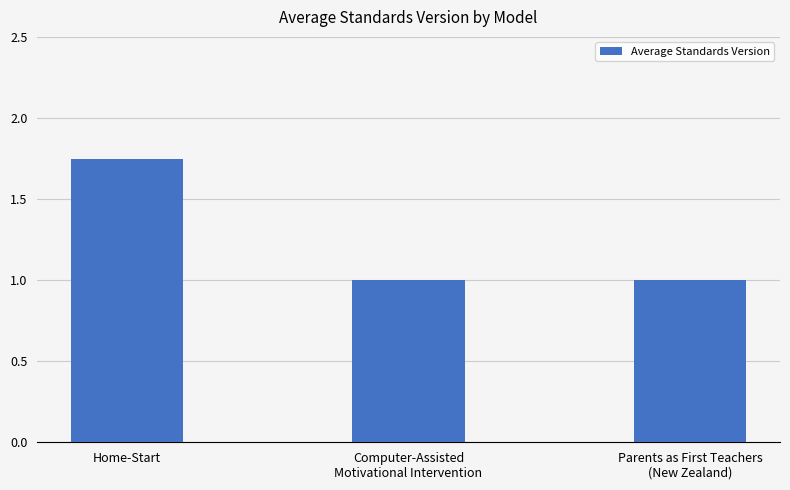

Which label corresponds to the largest value in the chart?

Home-Start